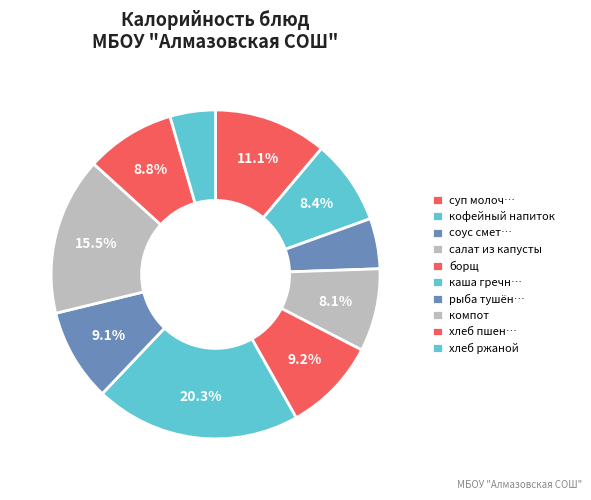

How many slices are in this pie chart?

10